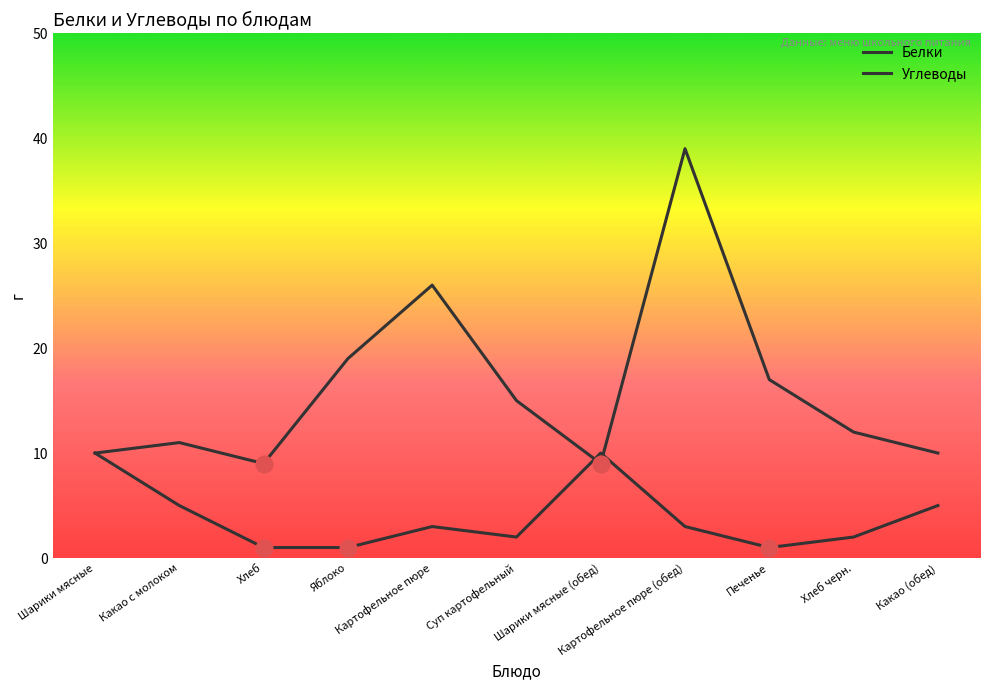

What is the maximum value for Белки?

10